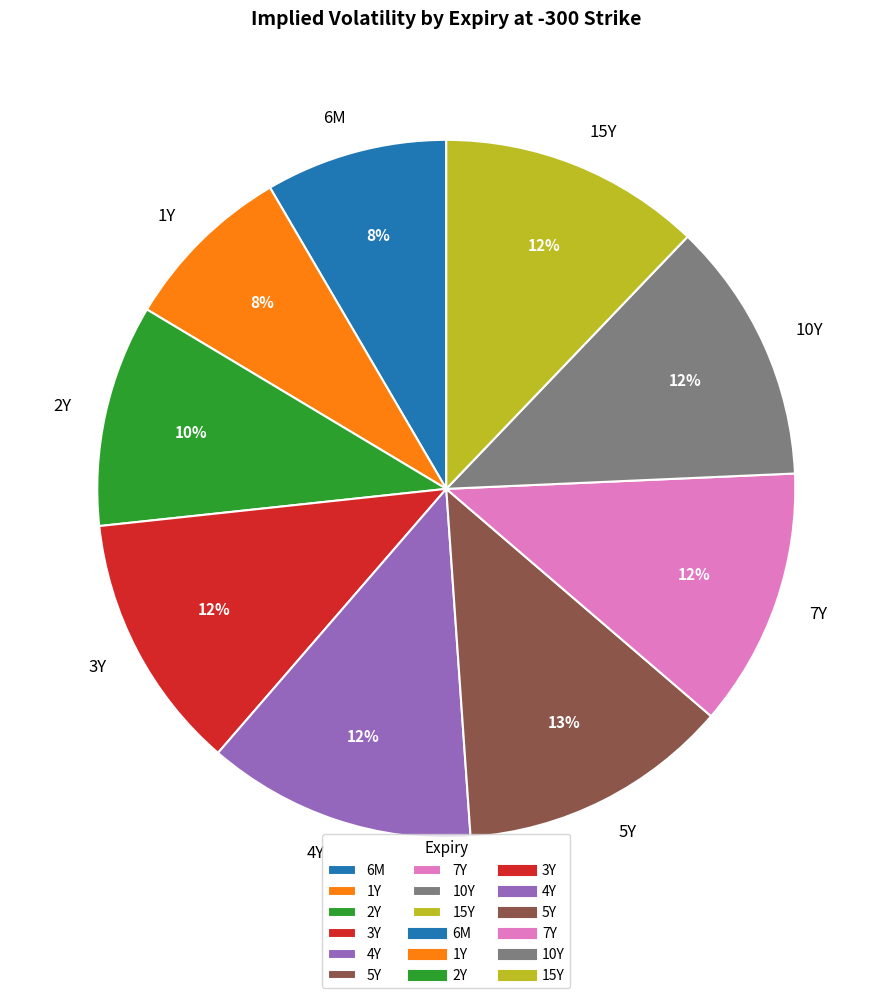

To the nearest percent, what percentage of the pie is 10Y?

12%